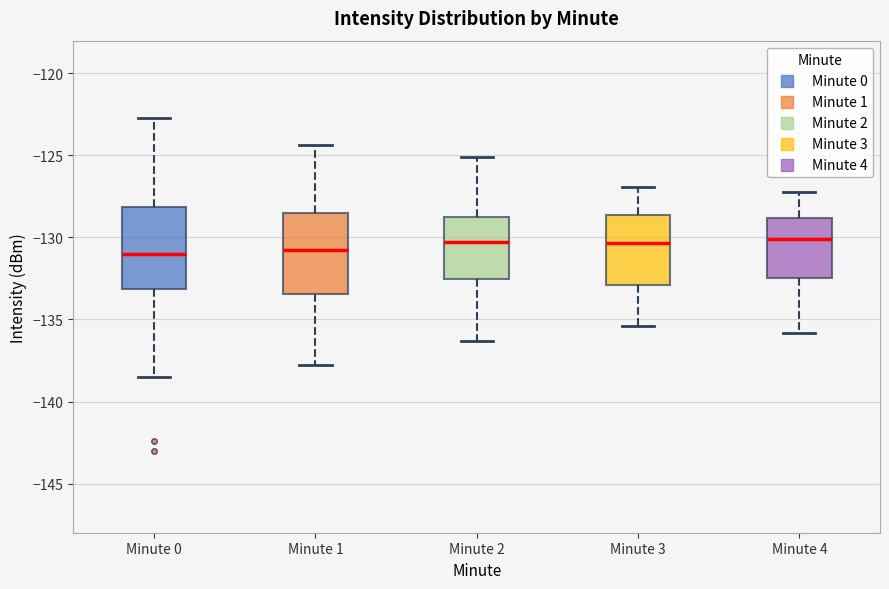

Reading left to right, read every box against the y-axis: the position of its median line, the range the box covers, and the ends of its whiskers. The values are not printed on the chart, so give them approximately, as read against the axis.

Minute 0: median -131.0, box -133.0 to -128.0, whiskers -138.5 to -122.5
Minute 1: median -131.0, box -133.5 to -128.5, whiskers -138.0 to -124.5
Minute 2: median -130.5, box -132.5 to -128.5, whiskers -136.5 to -125.0
Minute 3: median -130.5, box -133.0 to -128.5, whiskers -135.5 to -127.0
Minute 4: median -130.0, box -132.5 to -129.0, whiskers -136.0 to -127.0